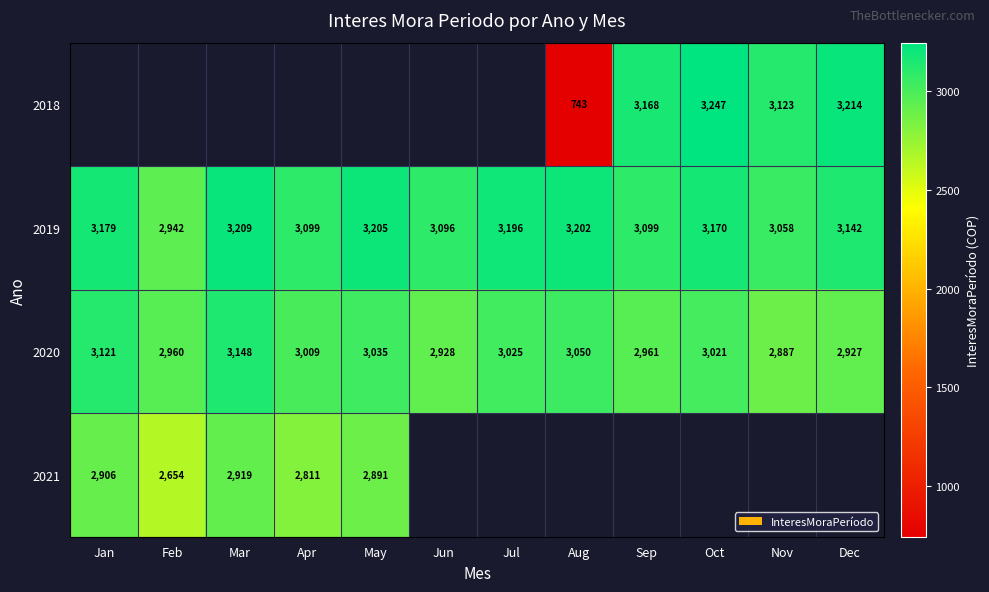

At which label does 2019 first exceed 3170?

Jan